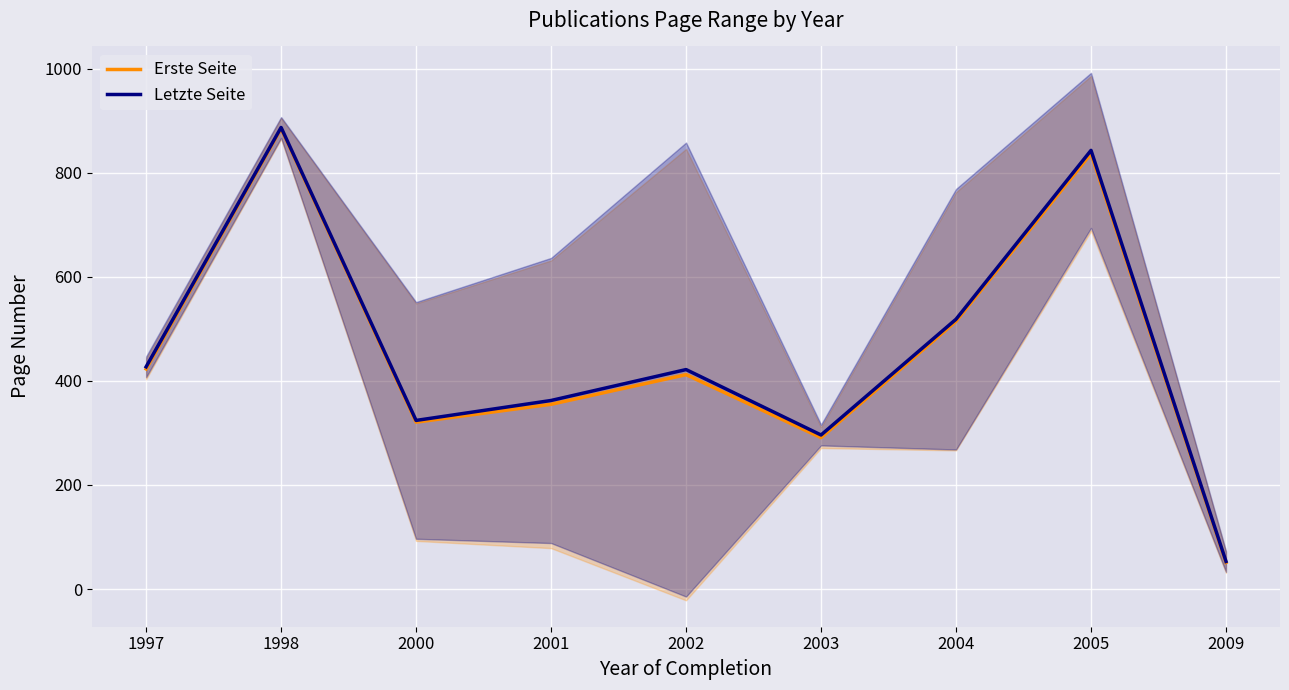

Is it true that Erste Seite equals 206.0 at 2004?

False